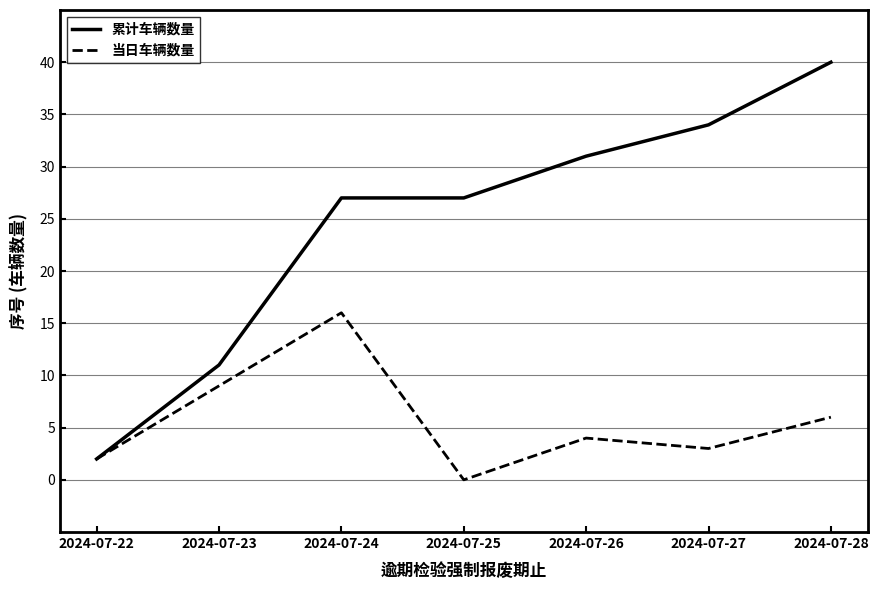

What is the approximate value of 当日车辆数量 at 2024-07-28?

6